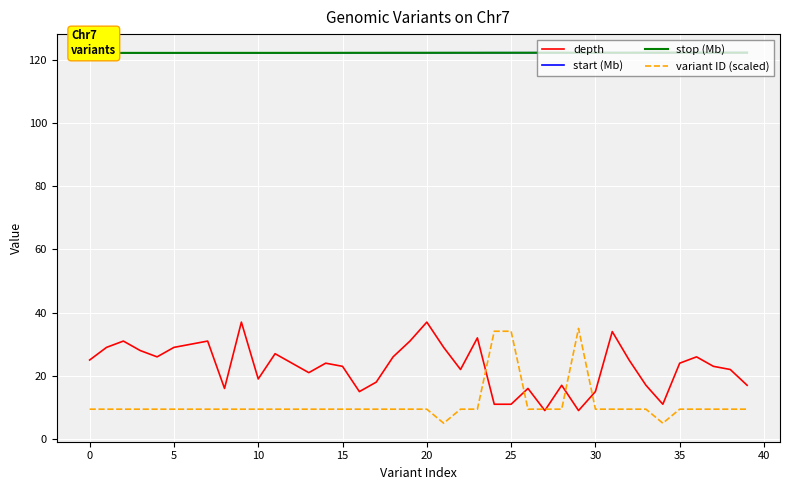

Which series changed the most between 20 and 32?

depth